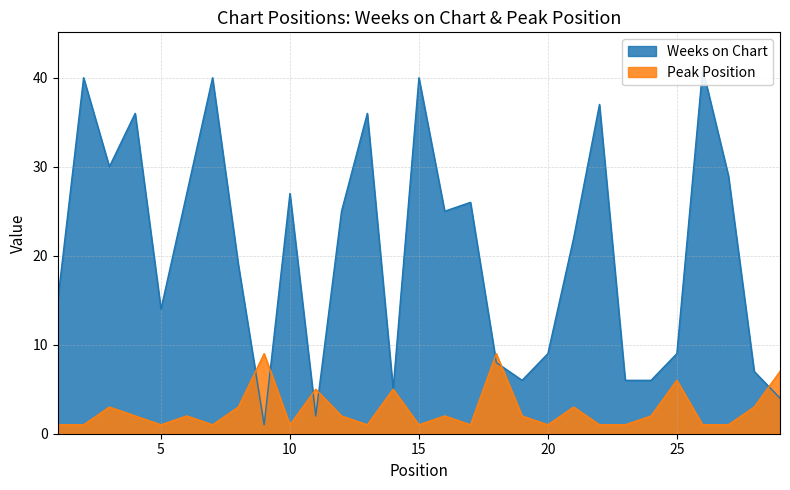

True or false: Weeks on Chart and Peak Position intersect in this chart.

True